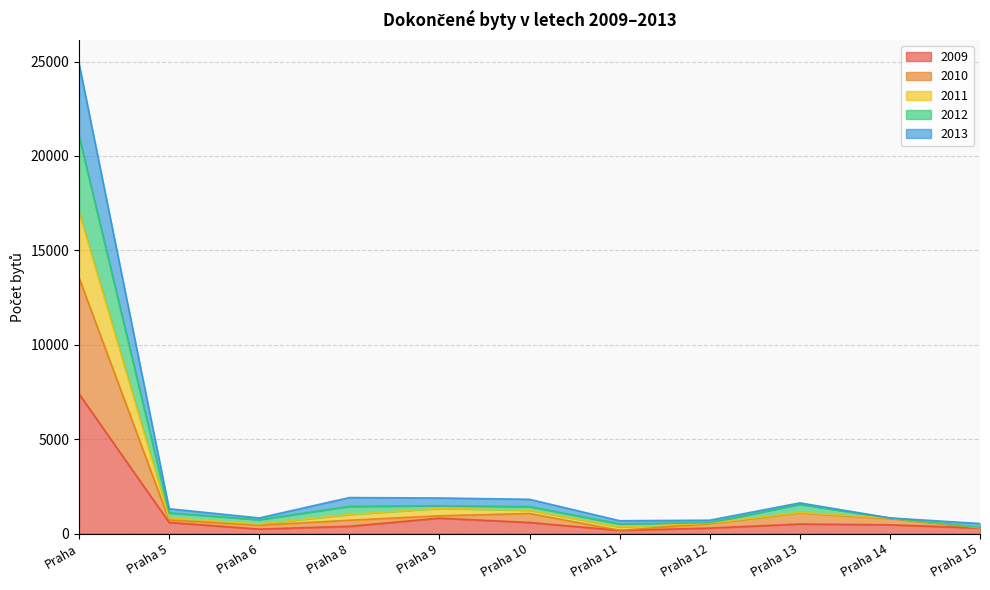

Read the 2009 value at Praha 11, to the nearest 10.

160